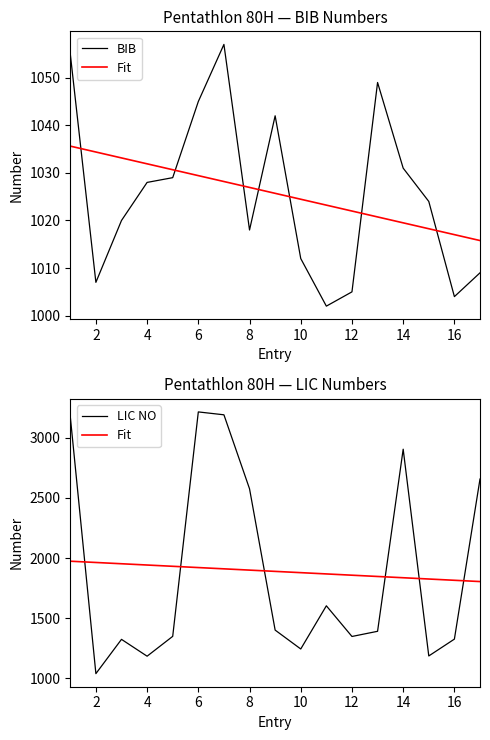

True or false: LIC NO has more than 0 points higher than both neighbors.

True